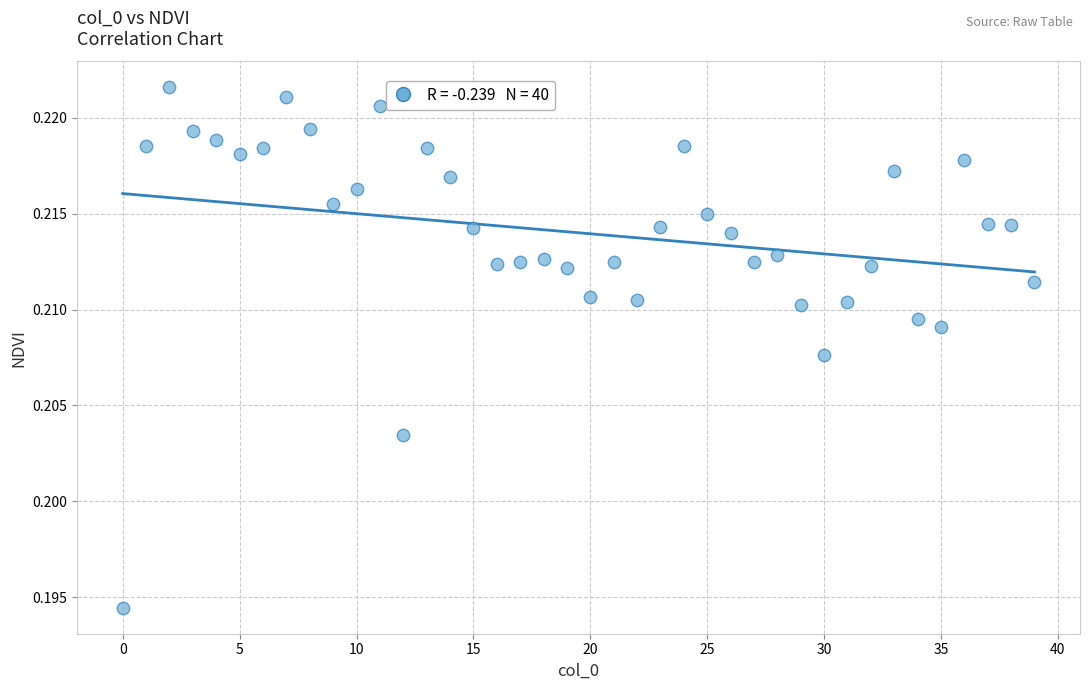

Count the number of points in this scatter plot.

40